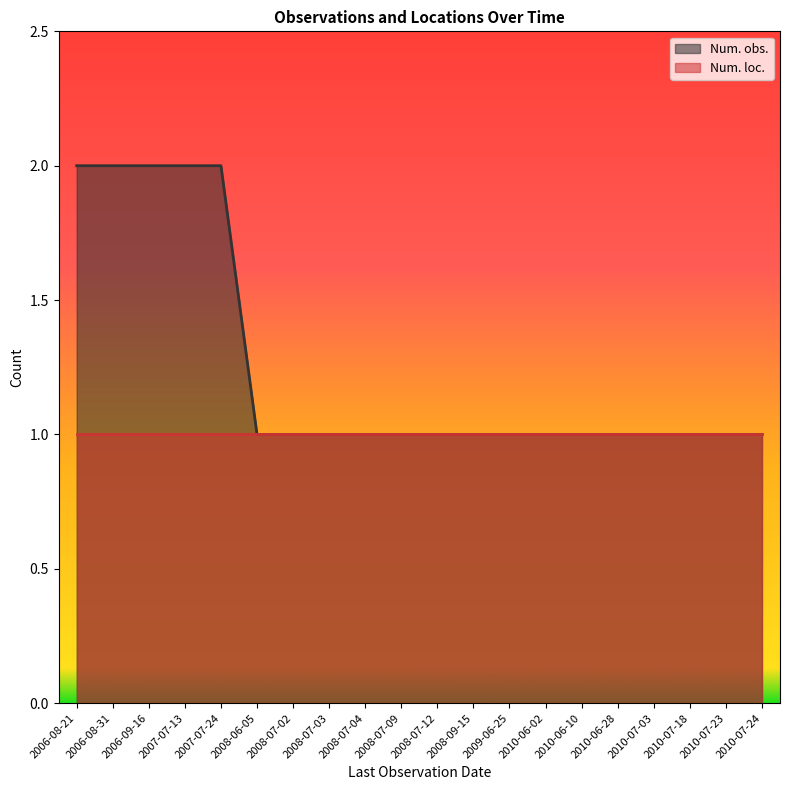

Does the chart have visible grid lines?

No